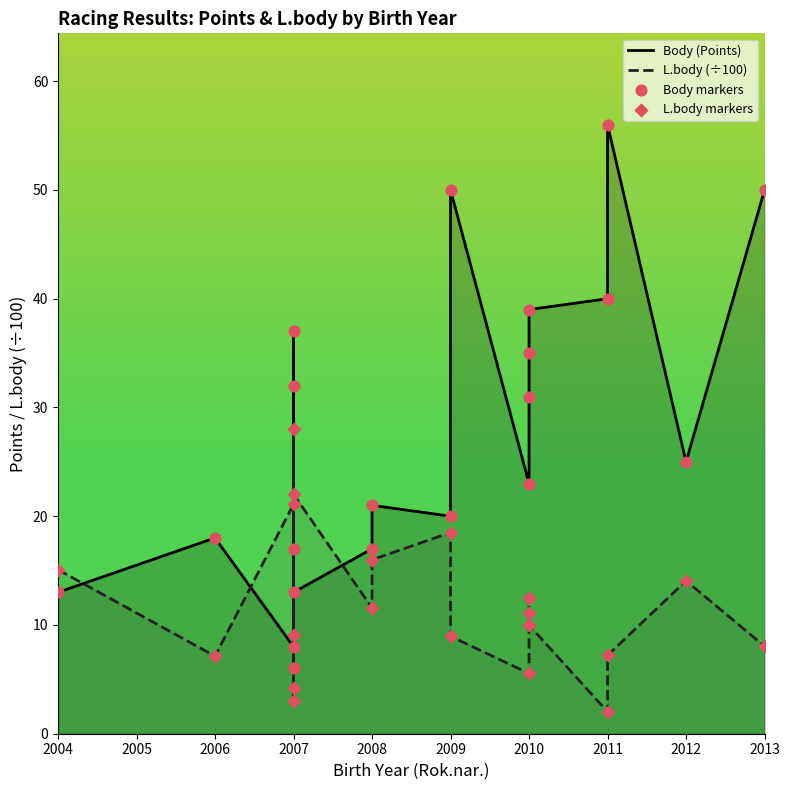

What are all the series names shown in the legend?

Body (Points), L.body (÷100), Body markers, L.body markers